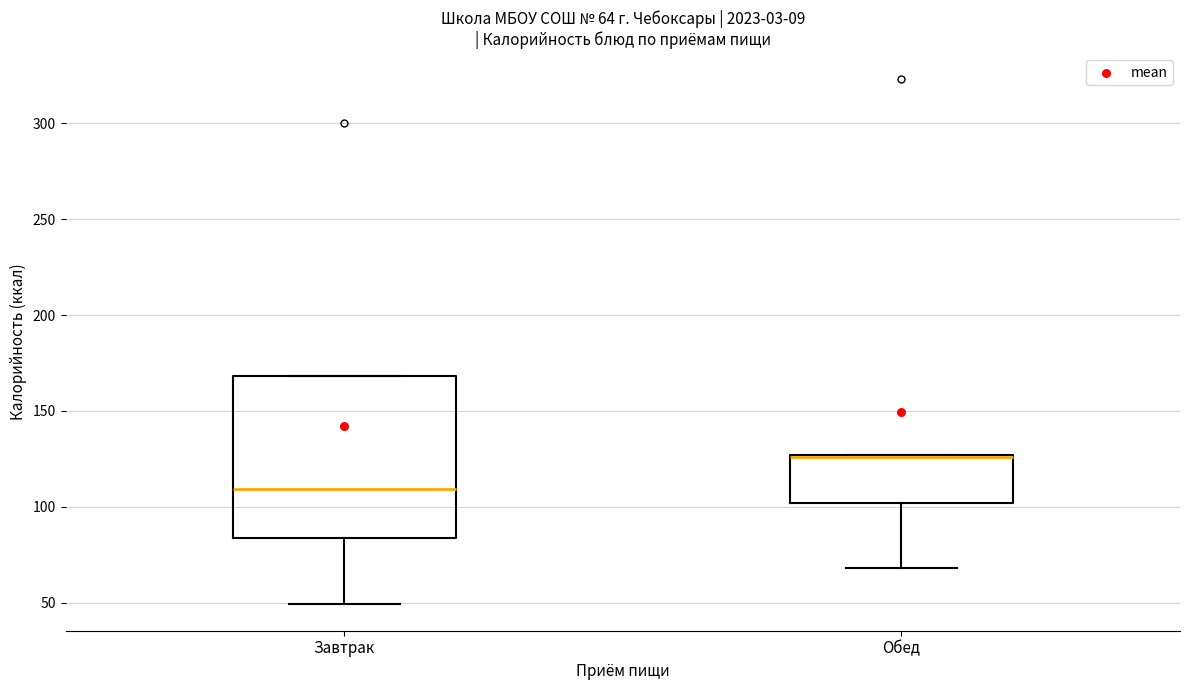

Which box is the tallest, from its lower edge to its upper edge?

Завтрак